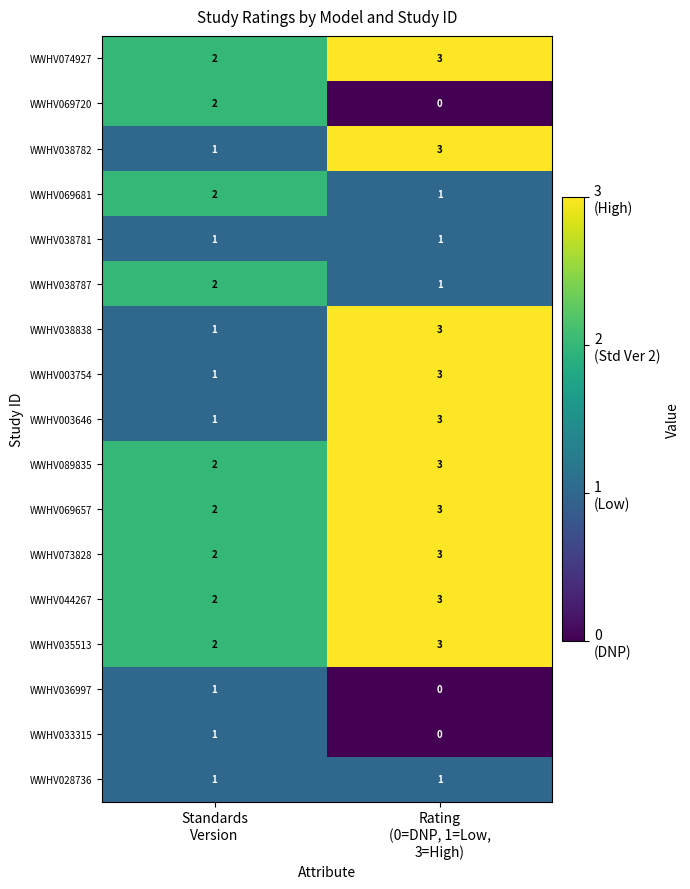

What is the highest value of the WWHV044267 series?

3